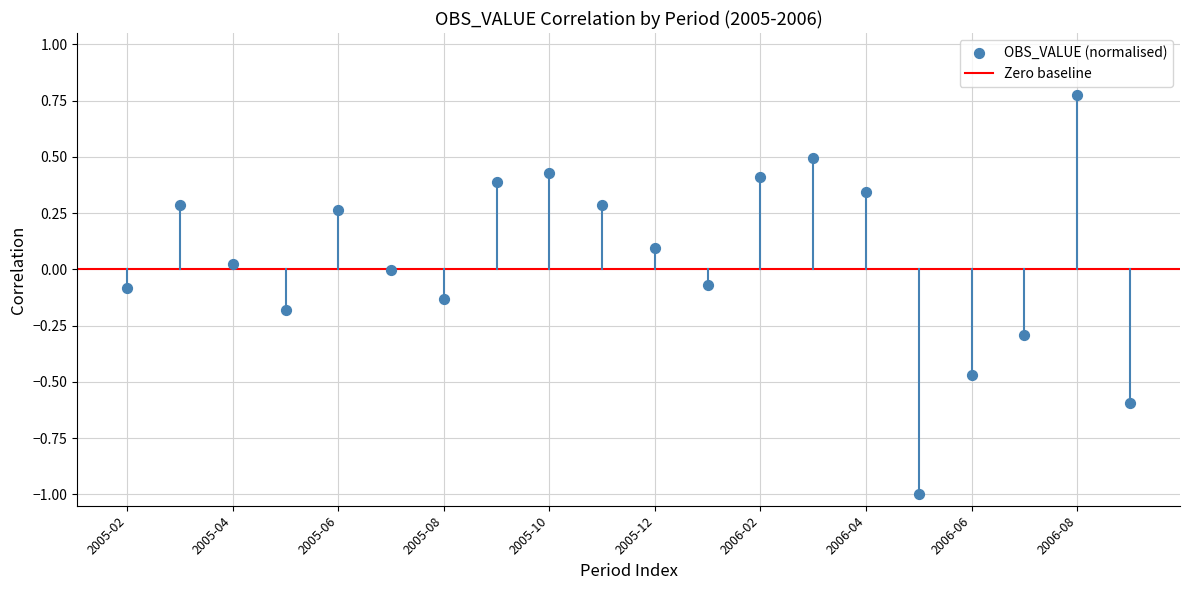

What is the range of Y values (max minus min)?

1.8